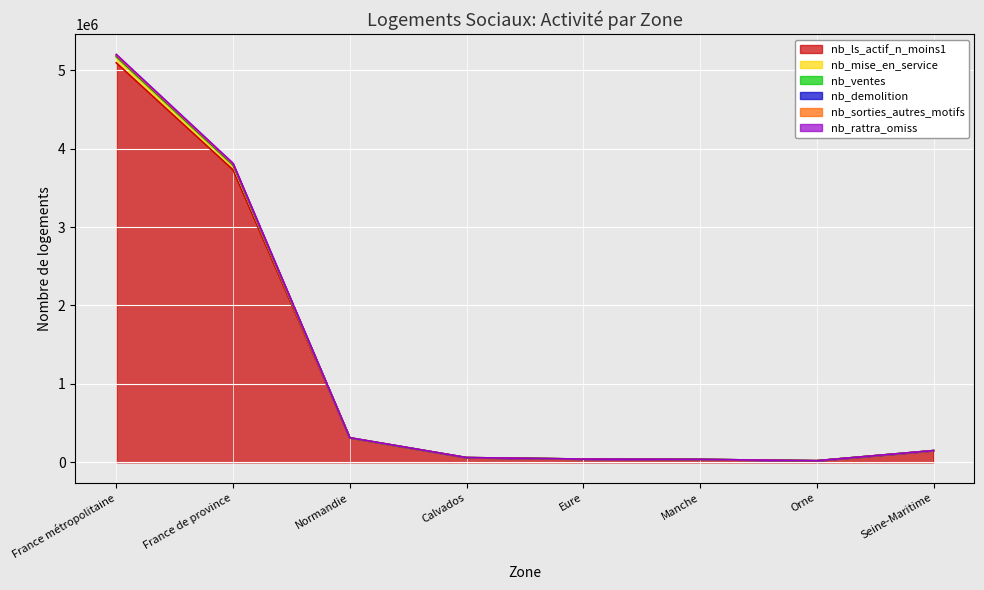

What is the difference between the nb_ls_actif_n_moins1 values at Manche and France de province?

3690465